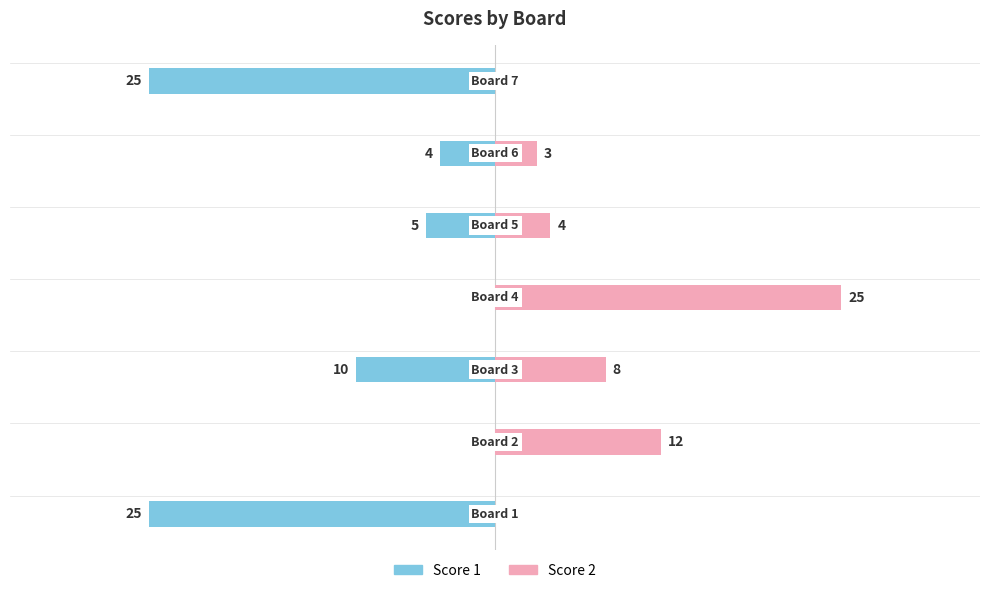

The Score 2 series shows 4 at 0. True or false?

True